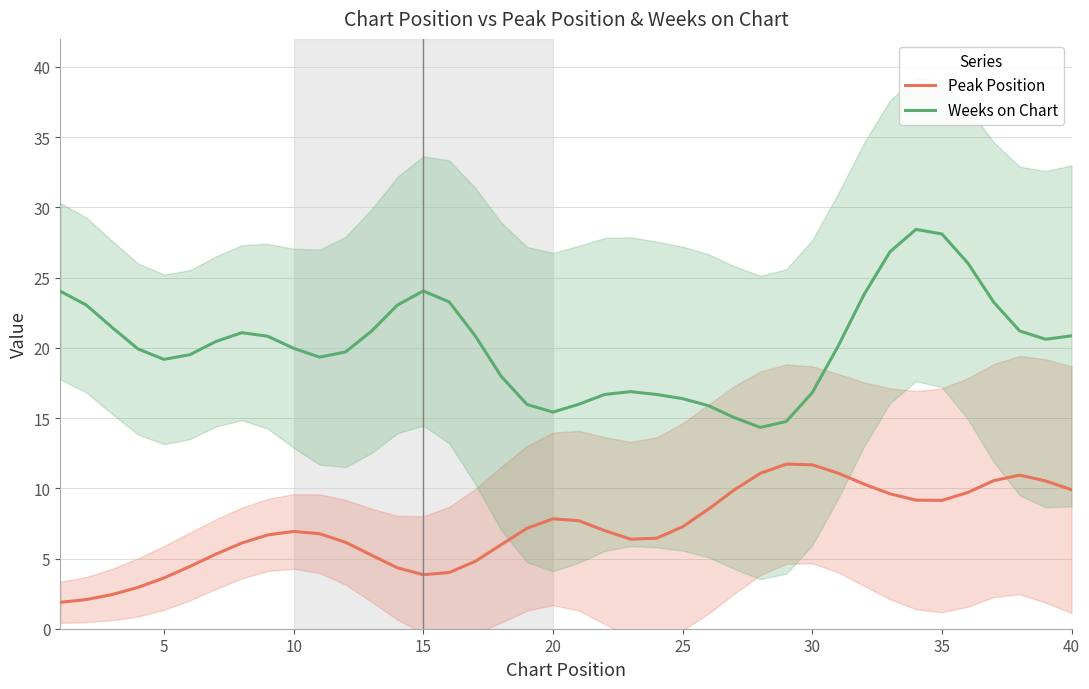

What is the difference between the maximum and second lowest values in the Weeks on Chart series?

13.7